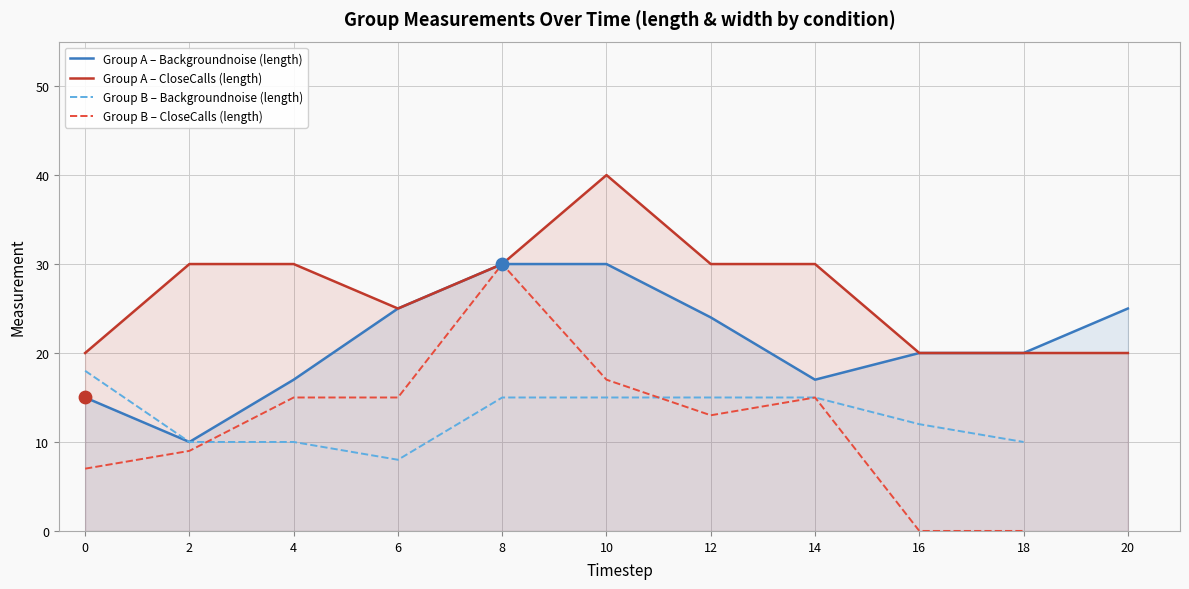

Is the value of CloseCalls (length) at 12 greater than the value of Backgroundnoise (length) at 12?

Yes